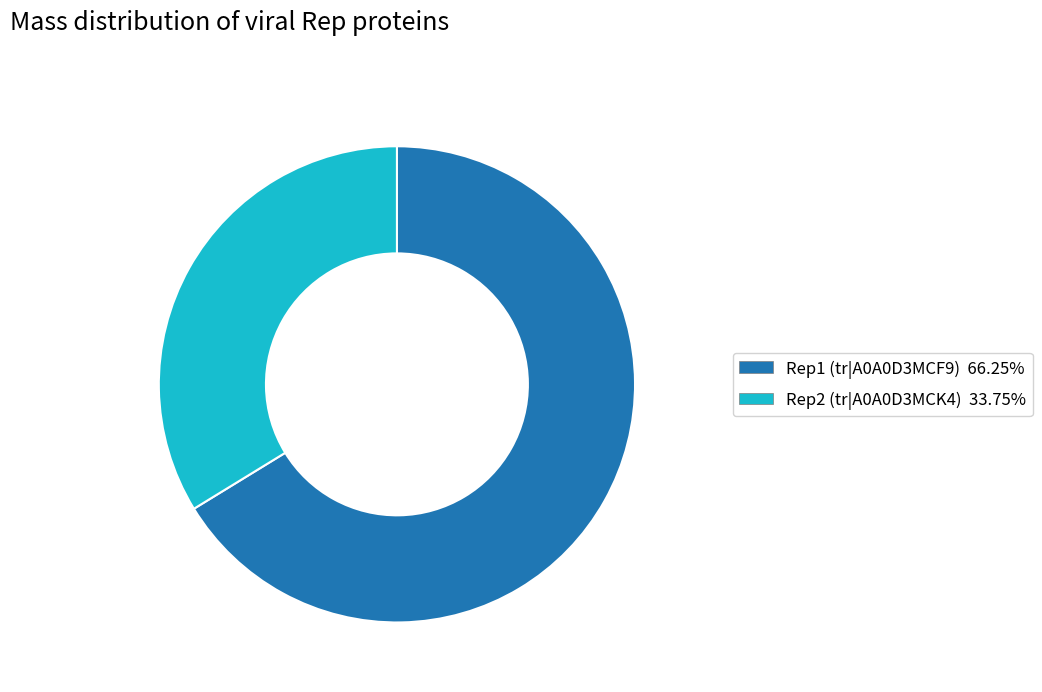

Is there any slice that represents more than half of the pie?

Yes